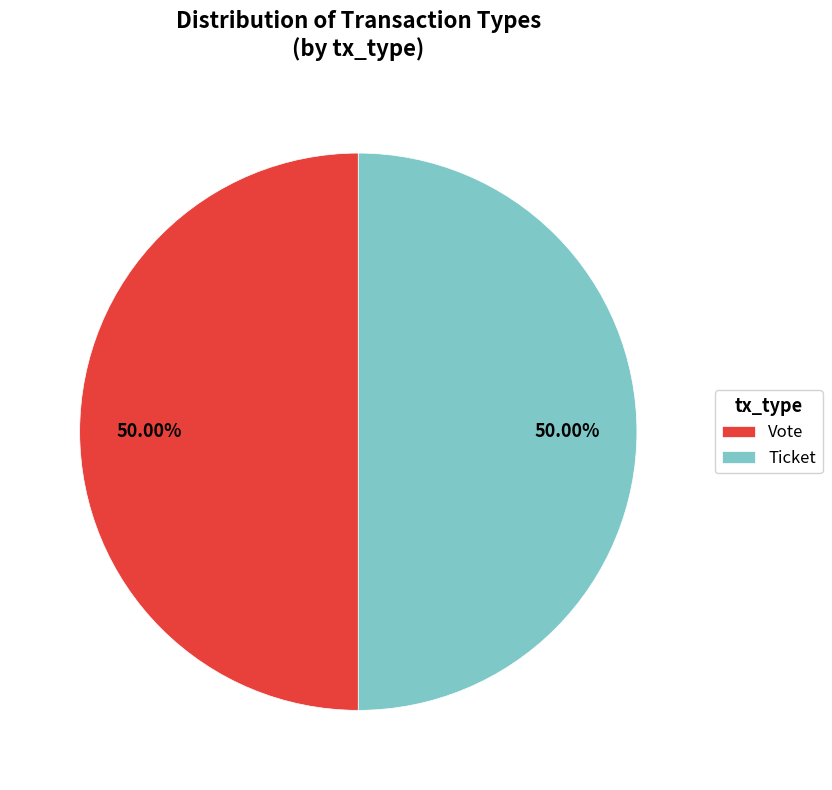

Combined, do Vote and Ticket account for over 50%?

Yes